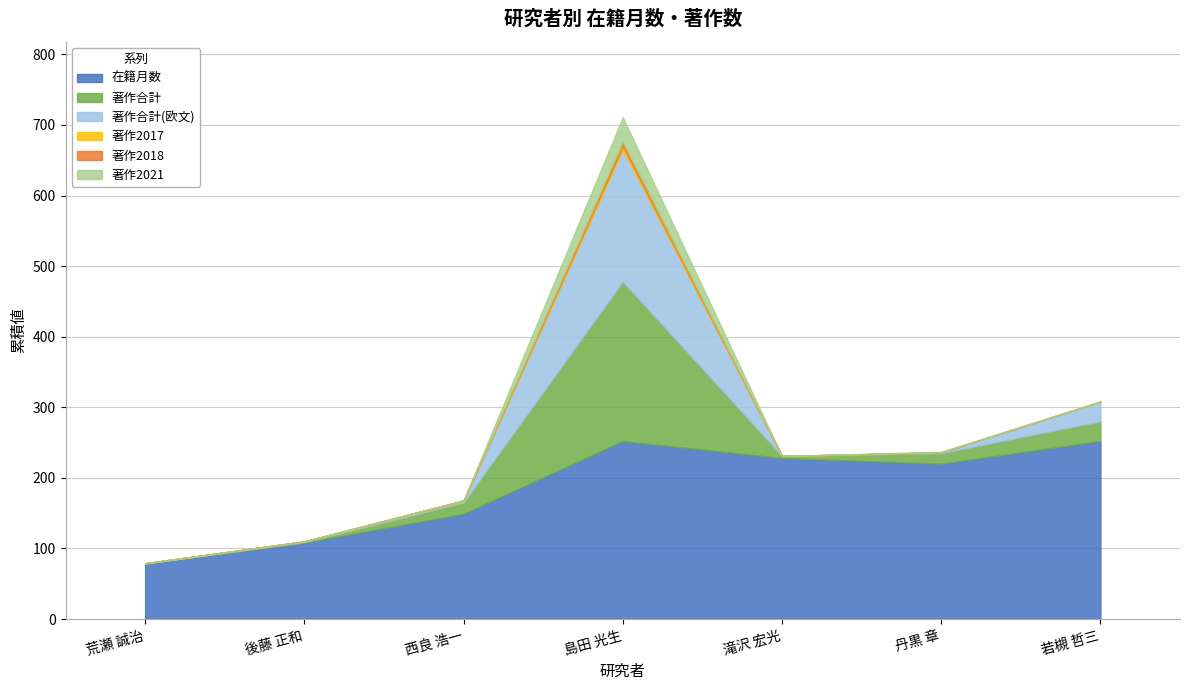

Does the chart have visible grid lines?

Yes